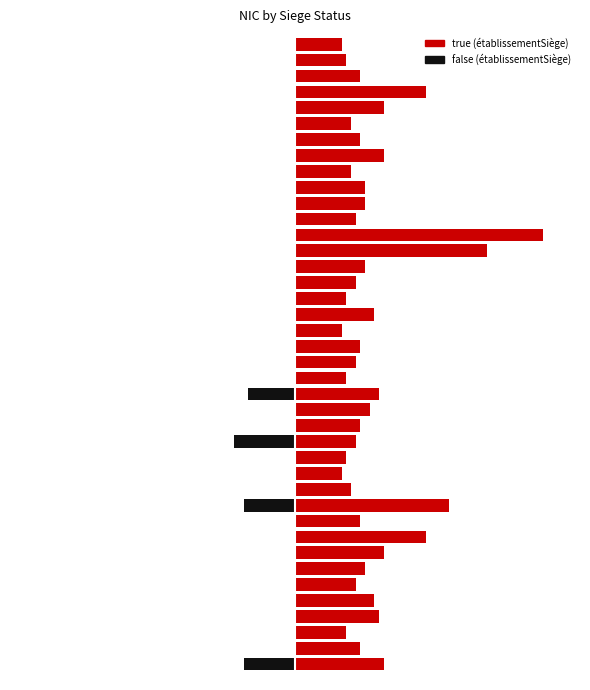

What is the spread (max minus min) of values at 18?

11